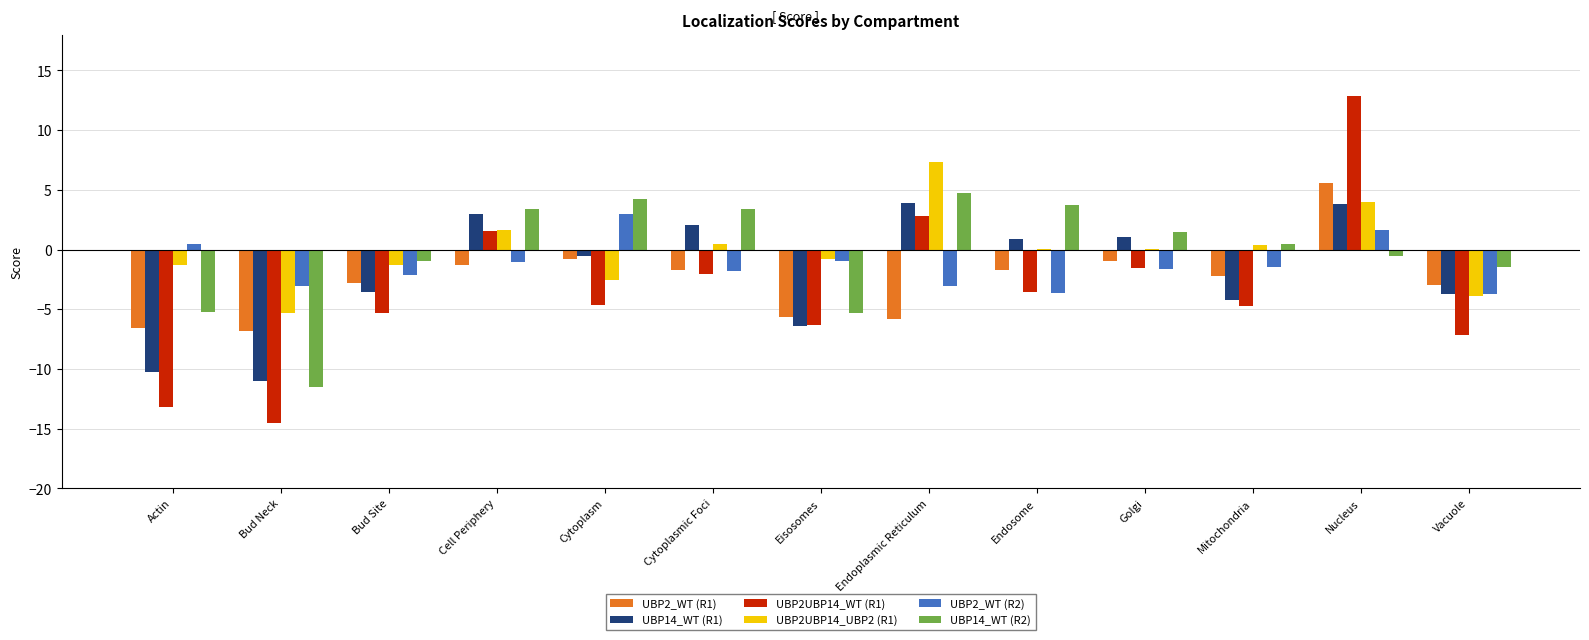

What value does the UBP2UBP14_WT (R1) series have at Endoplasmic Reticulum?

2.9